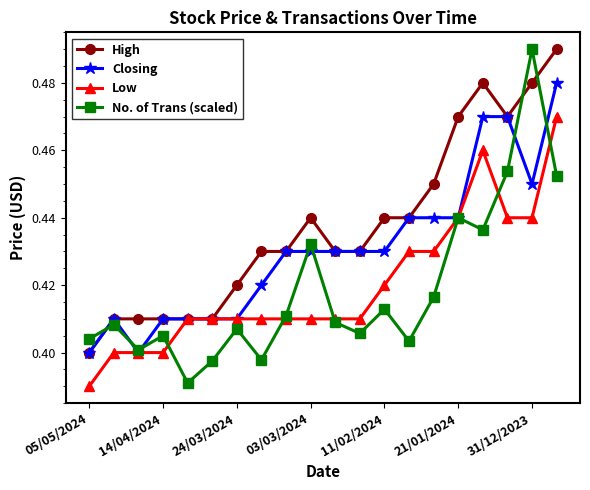

At how many categories does at least one series exceed 0?

20